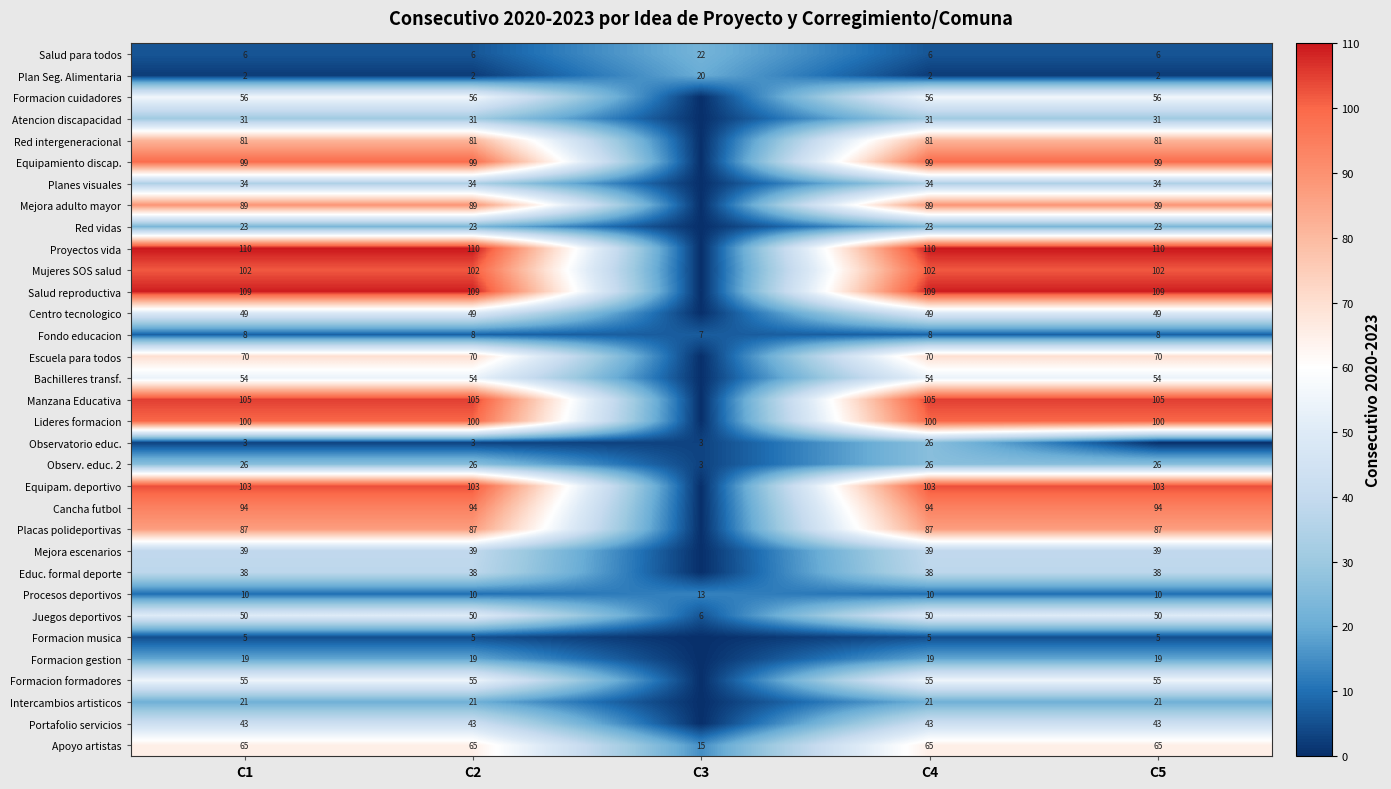

At how many categories does at least one series exceed 90?

4